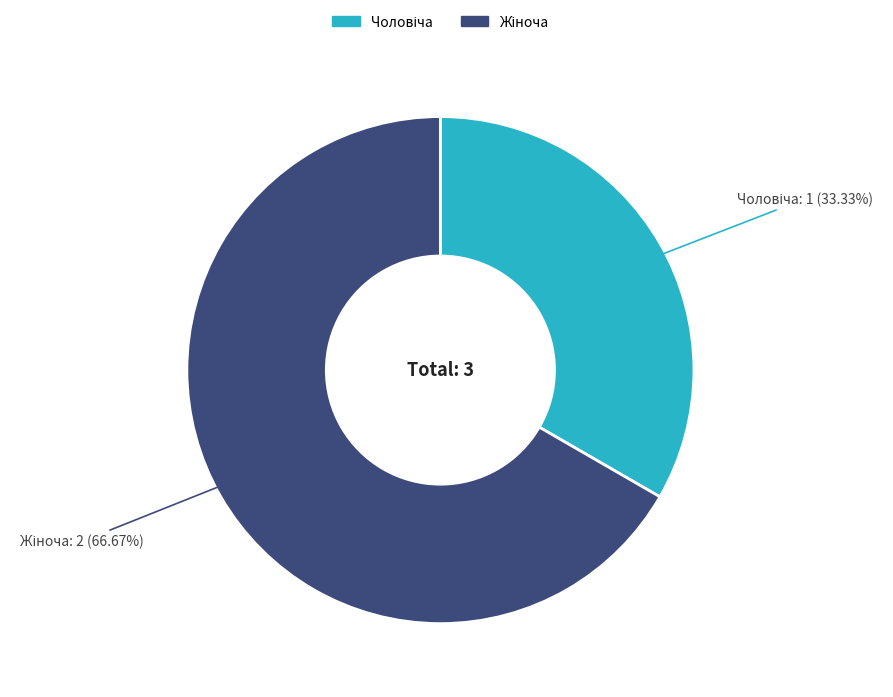

Is there a majority slice in this chart?

Yes